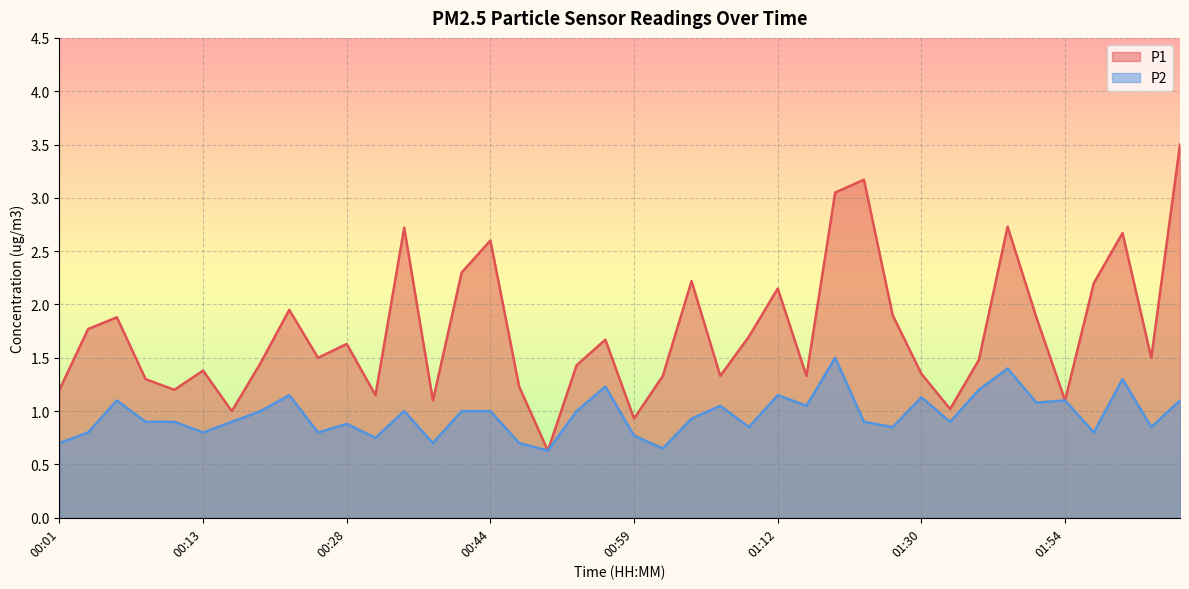

What is the difference between the maximum and minimum values in the P2 series?

0.9